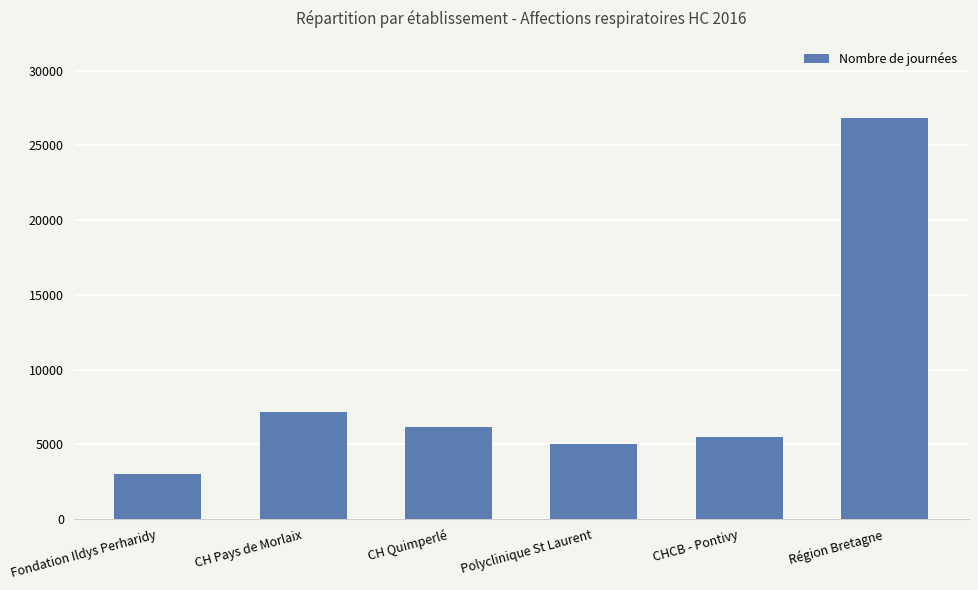

What is the difference between the second highest and second lowest values?

2171